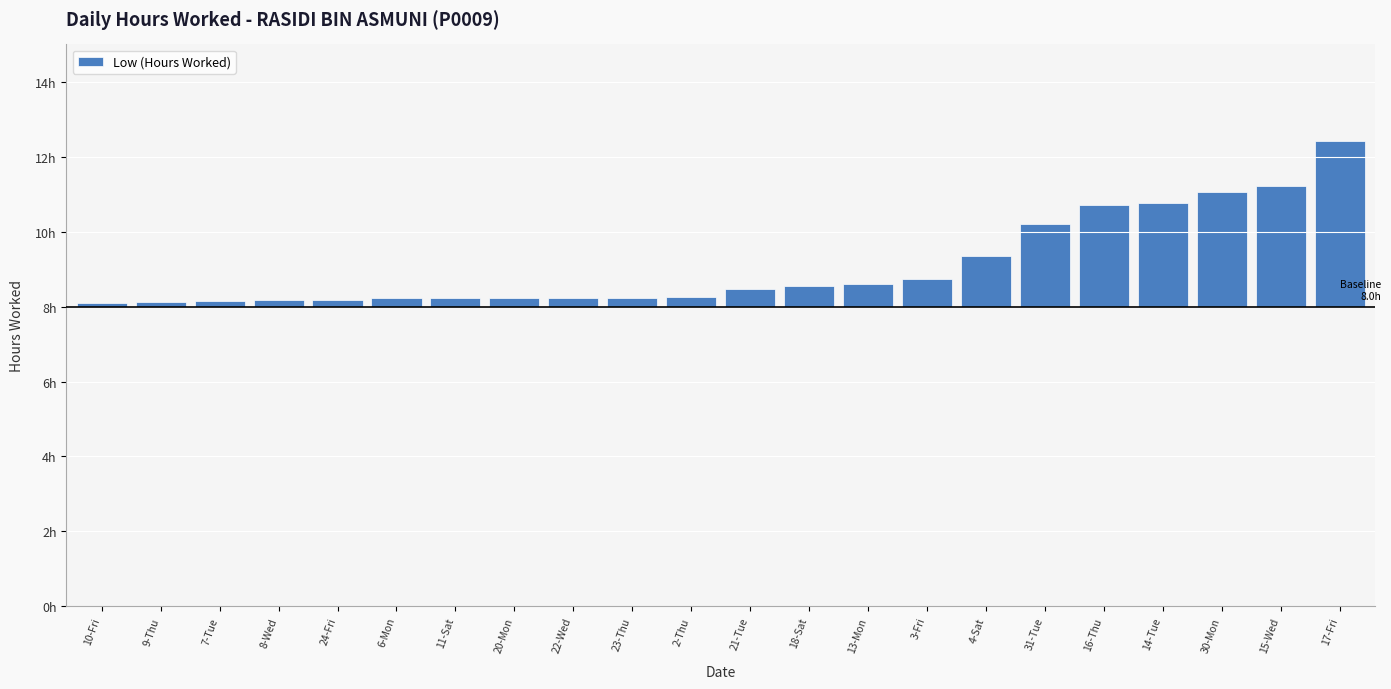

What is the difference between the maximum and minimum values?

4.3